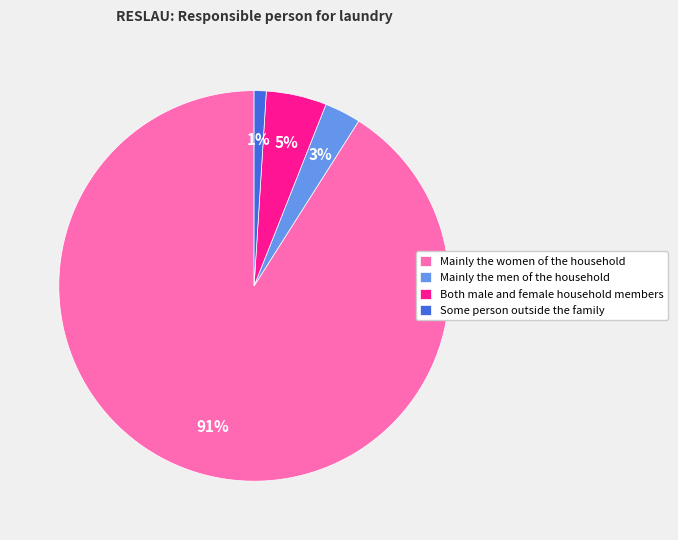

Rank the categories by value from lowest to highest.

Some person outside the family, Mainly the men of the household, Both male and female household members, Mainly the women of the household